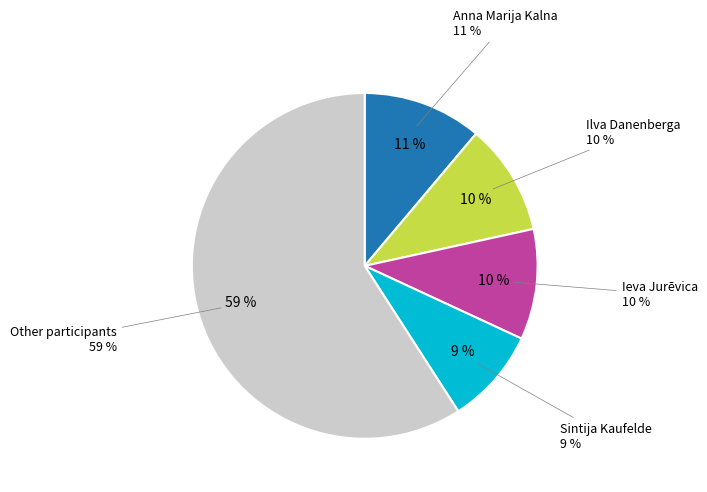

The Karīna Voitova slice represents 1% of the pie. True or false?

False